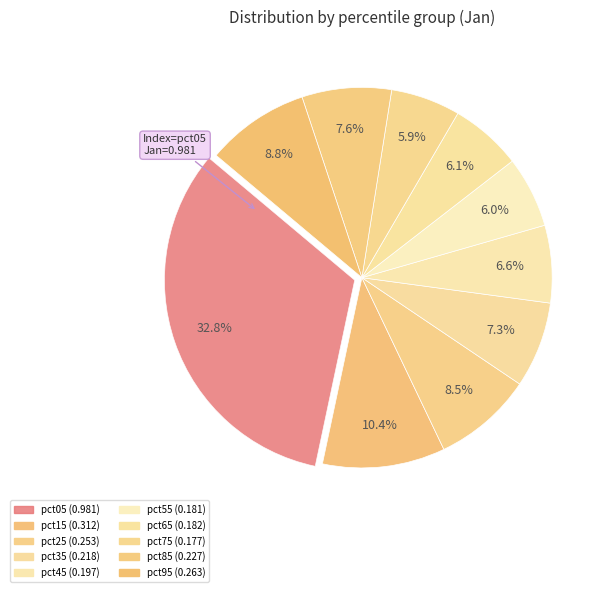

Is pct75 the majority of the pie?

No